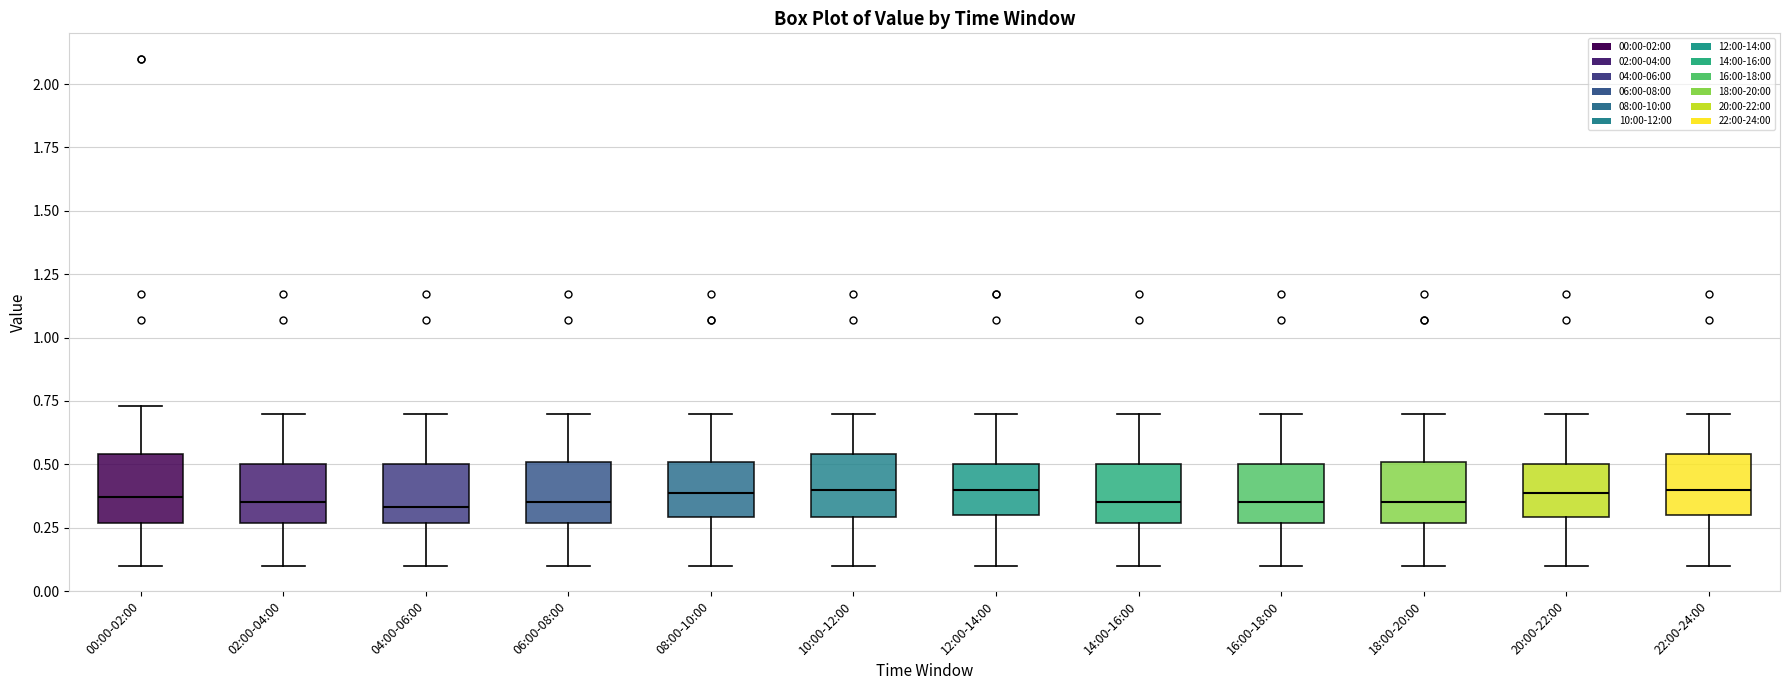

Reading left to right, read every box against the y-axis: the position of its median line, the range the box covers, and the ends of its whiskers. The values are not printed on the chart, so give them approximately, as read against the axis.

00:00-02:00: median 0.35, box 0.25 to 0.55, whiskers 0.10 to 0.75
02:00-04:00: median 0.35, box 0.25 to 0.50, whiskers 0.10 to 0.70
04:00-06:00: median 0.35, box 0.25 to 0.50, whiskers 0.10 to 0.70
06:00-08:00: median 0.35, box 0.25 to 0.50, whiskers 0.10 to 0.70
08:00-10:00: median 0.40, box 0.30 to 0.50, whiskers 0.10 to 0.70
10:00-12:00: median 0.40, box 0.30 to 0.55, whiskers 0.10 to 0.70
12:00-14:00: median 0.40, box 0.30 to 0.50, whiskers 0.10 to 0.70
14:00-16:00: median 0.35, box 0.25 to 0.50, whiskers 0.10 to 0.70
16:00-18:00: median 0.35, box 0.25 to 0.50, whiskers 0.10 to 0.70
18:00-20:00: median 0.35, box 0.25 to 0.50, whiskers 0.10 to 0.70
20:00-22:00: median 0.40, box 0.30 to 0.50, whiskers 0.10 to 0.70
22:00-24:00: median 0.40, box 0.30 to 0.55, whiskers 0.10 to 0.70